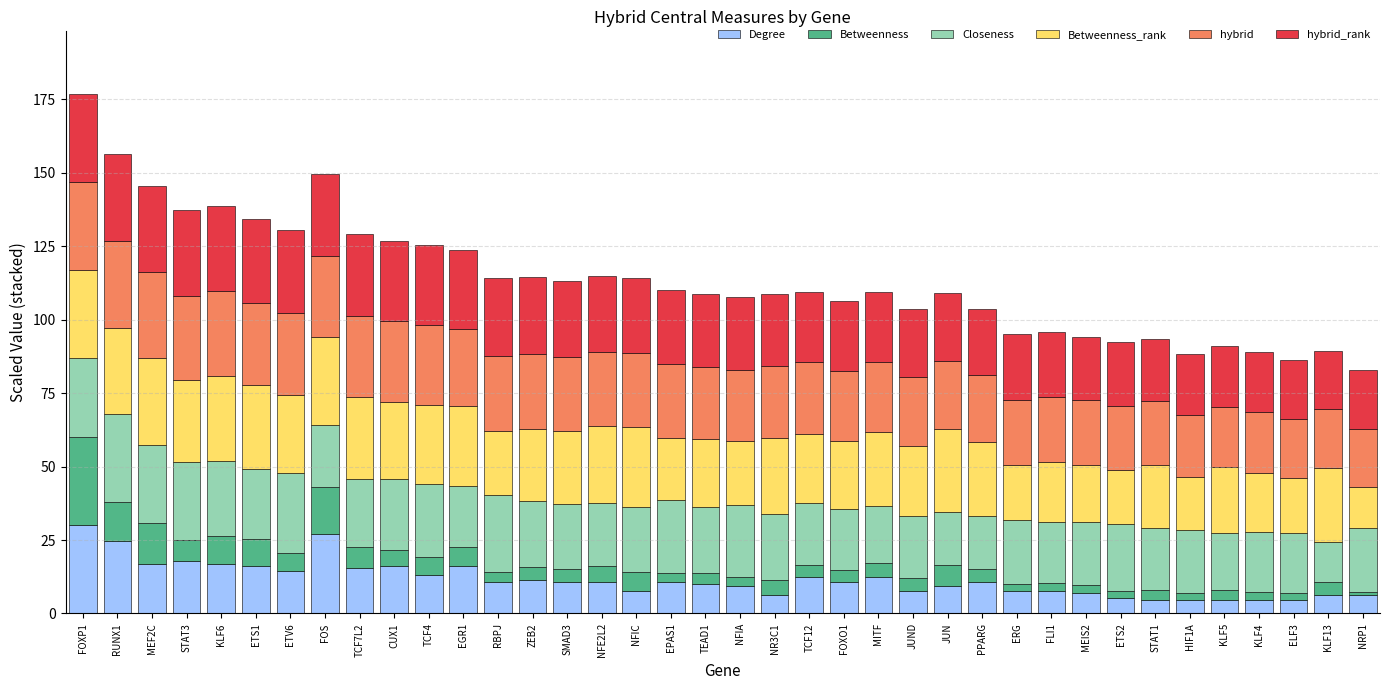

What is the maximum value for Degree?

30.0